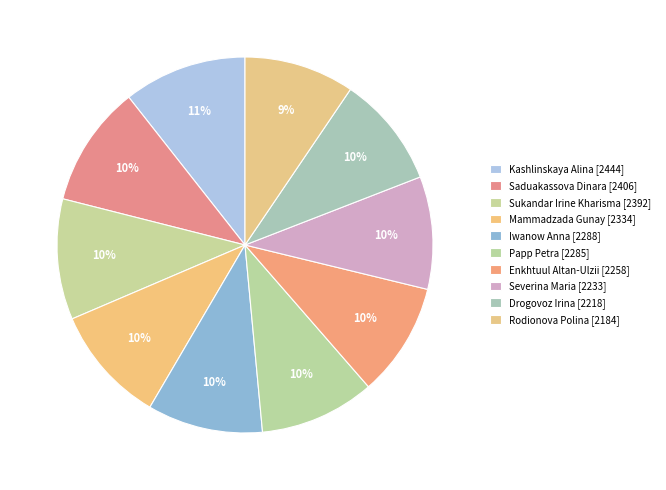

Does Enkhtuul Altan-Ulzii account for over 50% of the chart?

No